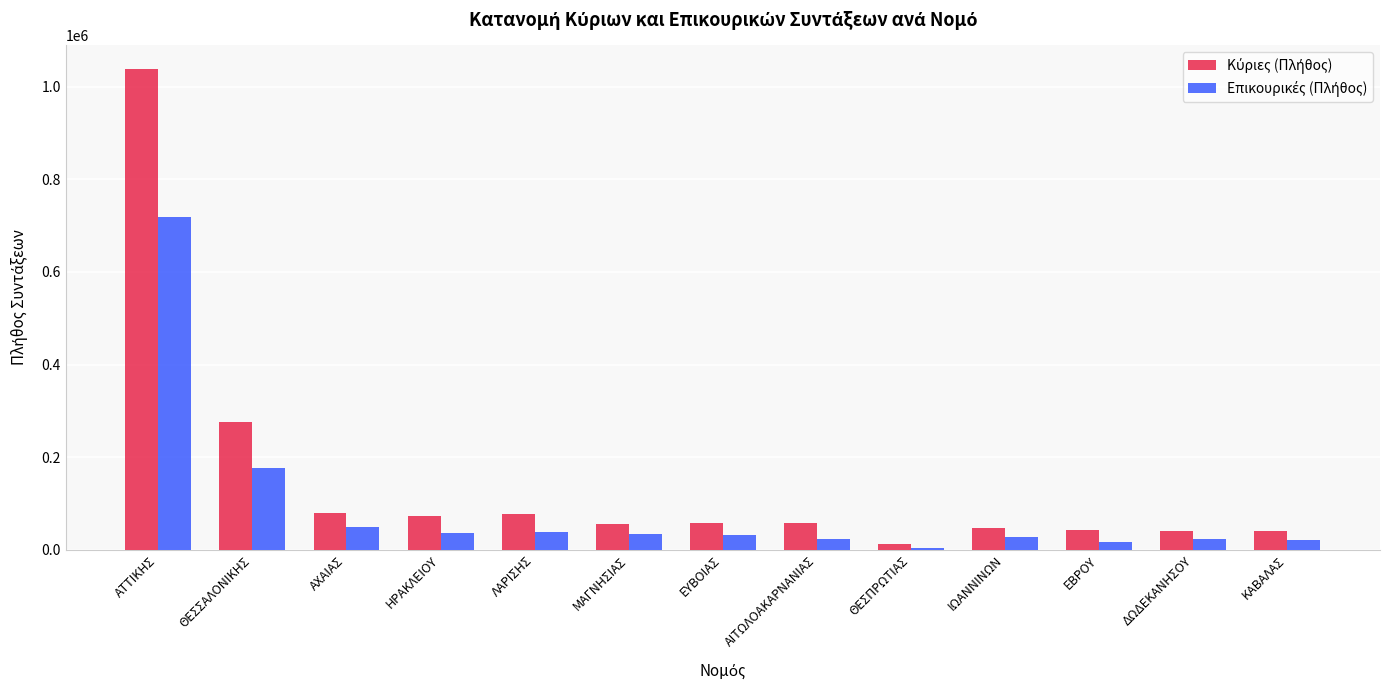

At how many categories does at least one series exceed 459334?

1